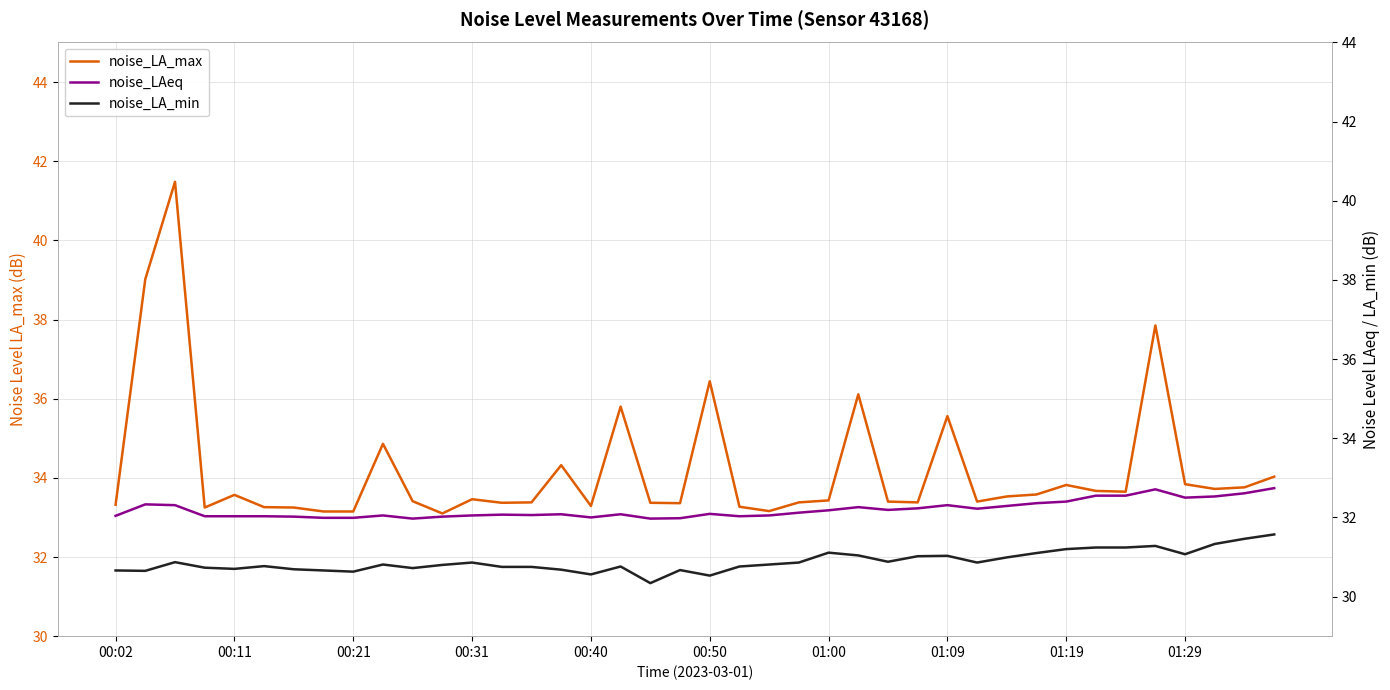

True or false: noise_LA_max has a value of 33.8 at 01:19.

True